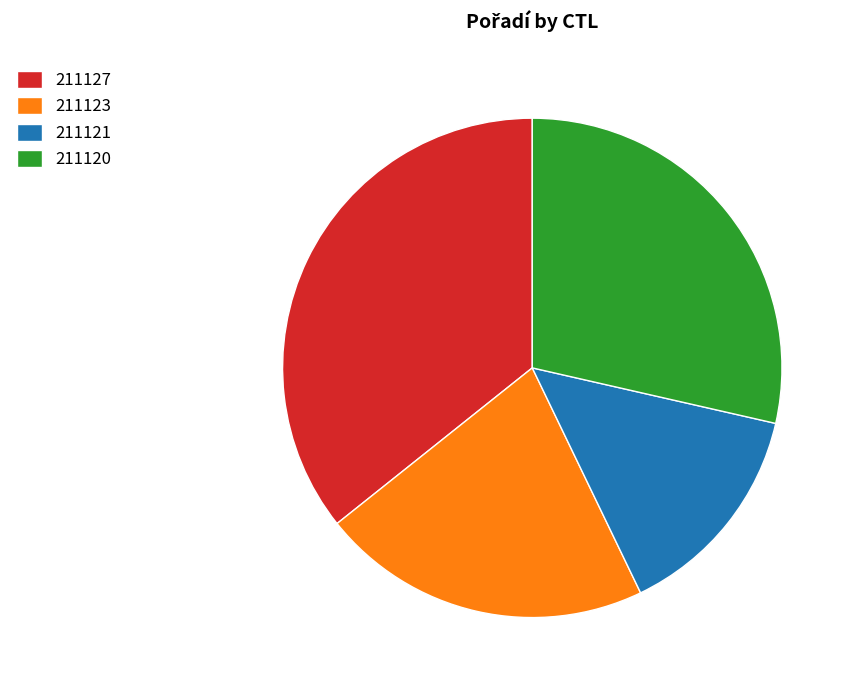

How many slices are in this pie chart?

4